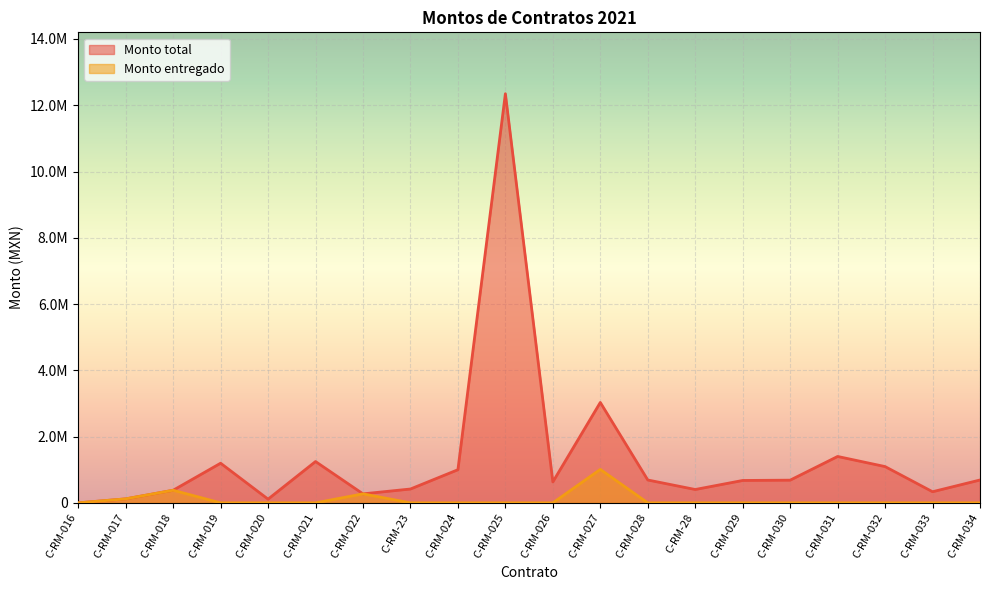

Count the number of categories in the chart.

20